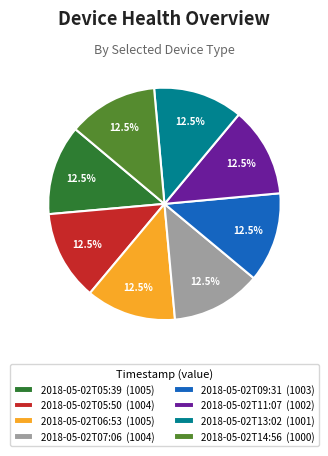

What is the ratio of the value at 2018-05-02T05:50 (1004) to the value at 2018-05-02T11:07 (1002)?

1.0